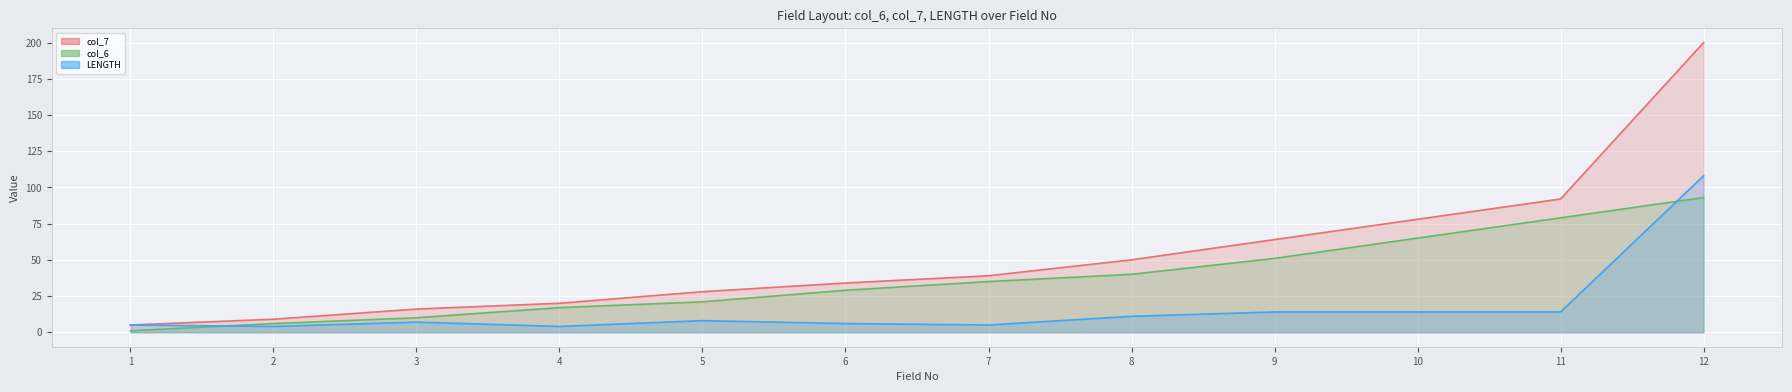

Which series changed the most between 1 and 3?

col_7